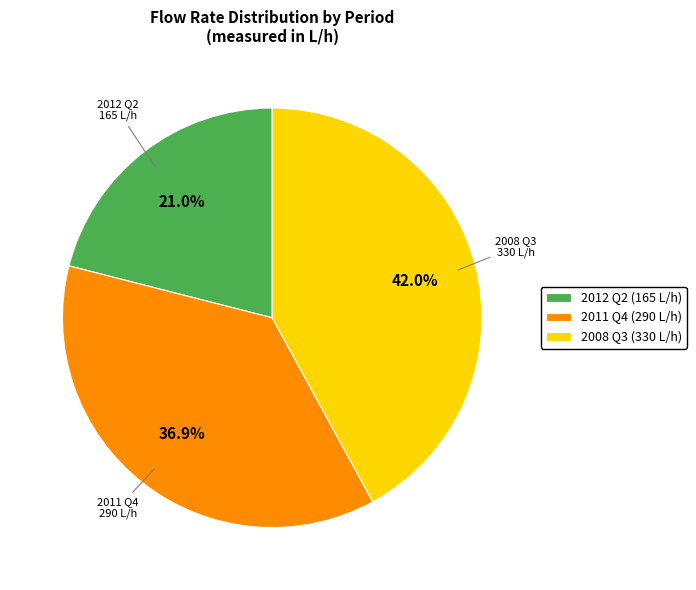

Does any single category account for the majority?

No